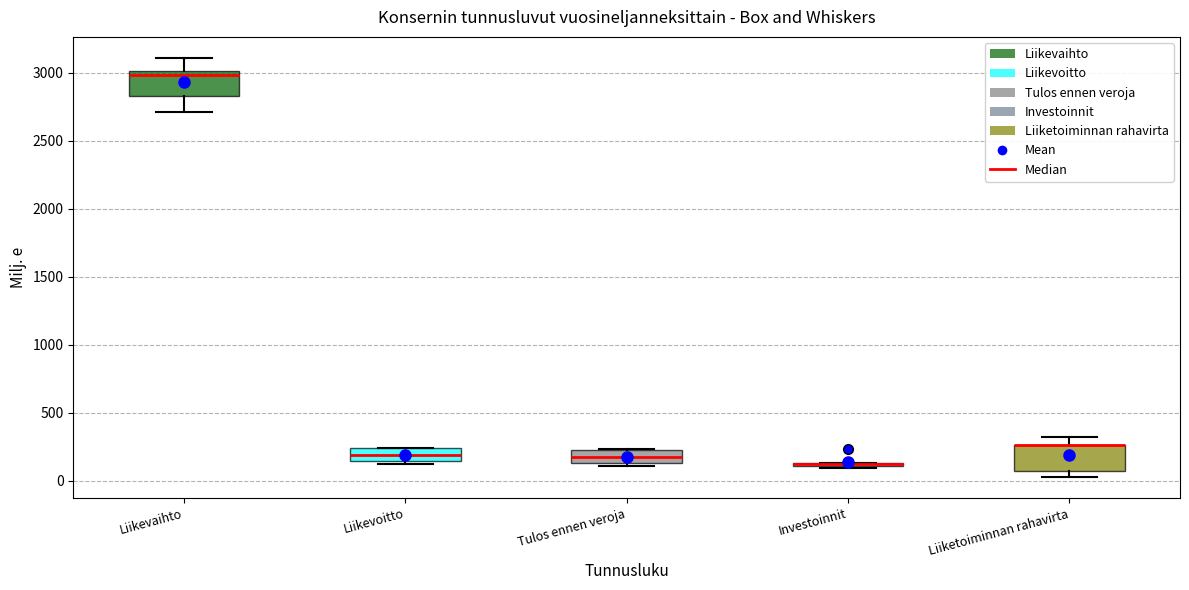

Reading left to right, transcribe this box plot: for each box, give where its median line is, the range the box spans, and where its two whiskers end, as read against the y-axis. The values are not printed on the chart, so give them approximately, as read against the axis.

Liikevaihto: median 3000 (just below the box's upper edge), box 2850 to 3000, whiskers 2700 to 3100
Liikevoitto: median 200, box 150 to 250, whiskers 100 to 250
Tulos ennen veroja: median 200 (inside the box), box 150 to 200, whiskers 100 to 250
Investoinnit: box collapsed to a line at 100, whiskers 100 to 150
Liiketoiminnan rahavirta: median 250 (drawn on the box's upper edge), box 50 to 250, whiskers 50 (just below the box's lower edge) to 300